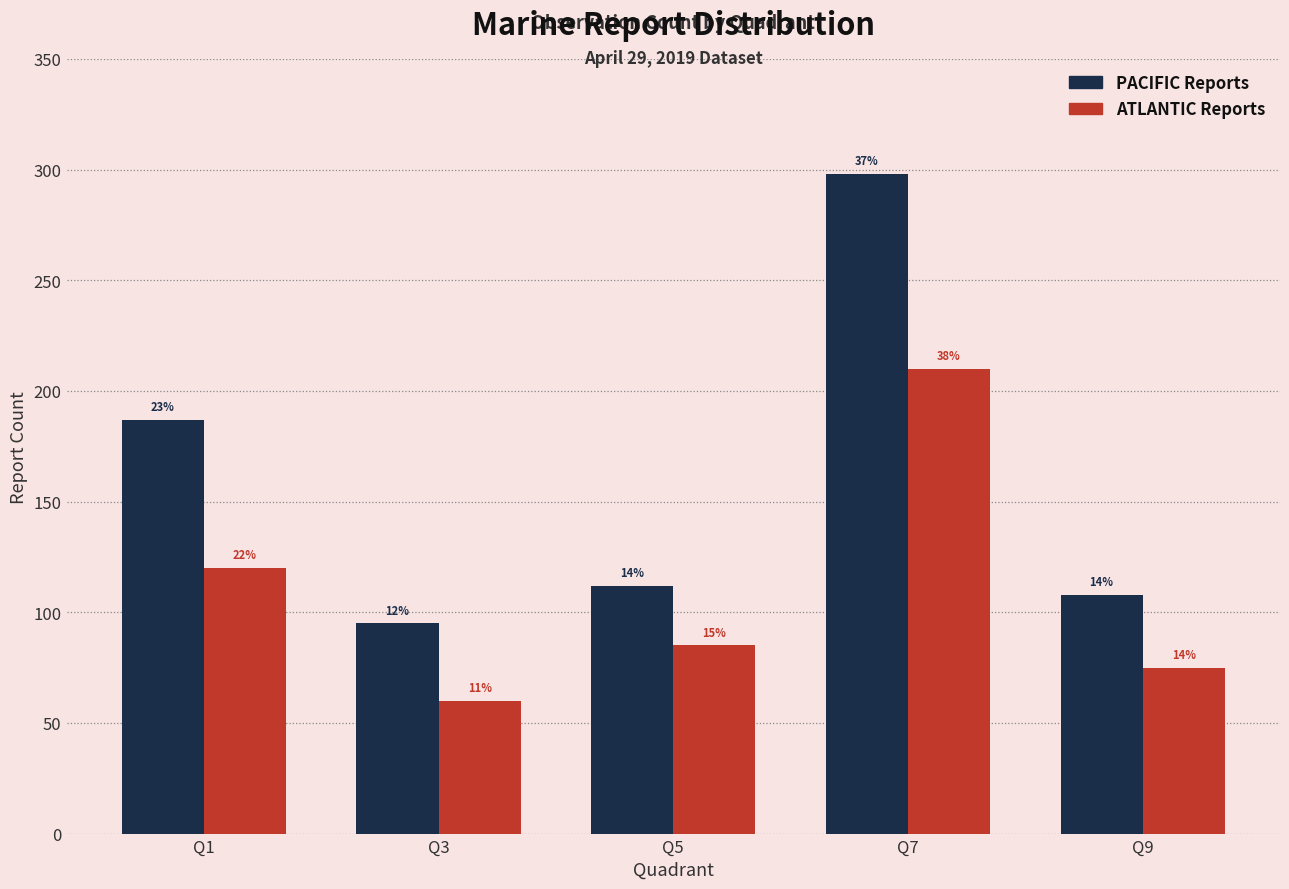

How many bars are there in total?

10